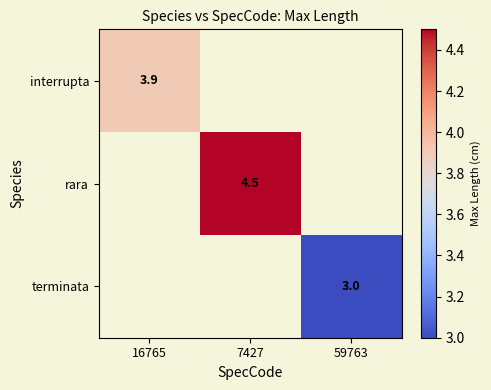

At which category does the chart reach its minimum across all series?

59763